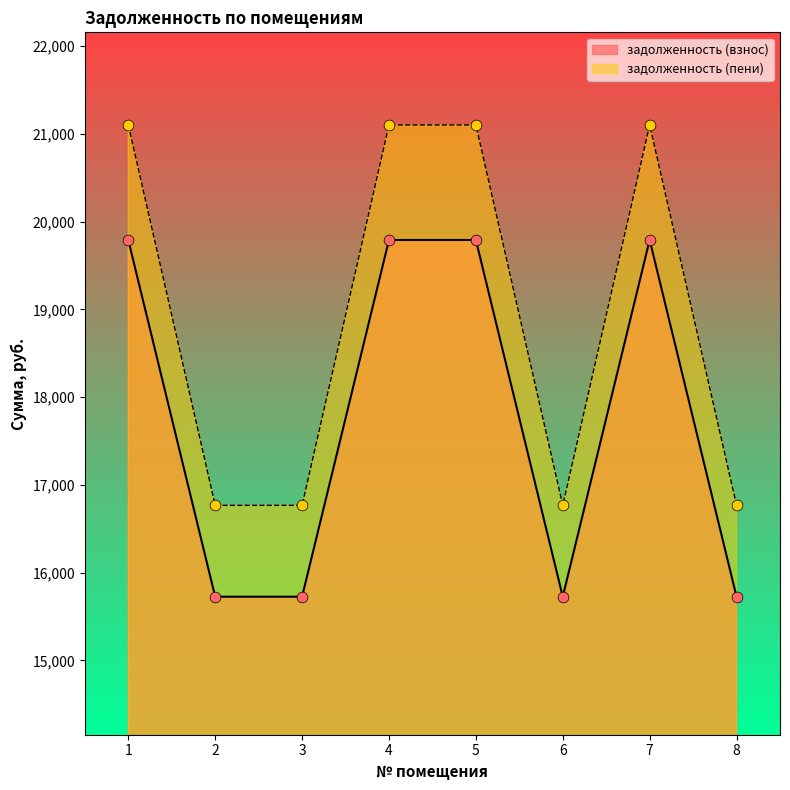

What is the total value across all series at 8?

32494.9